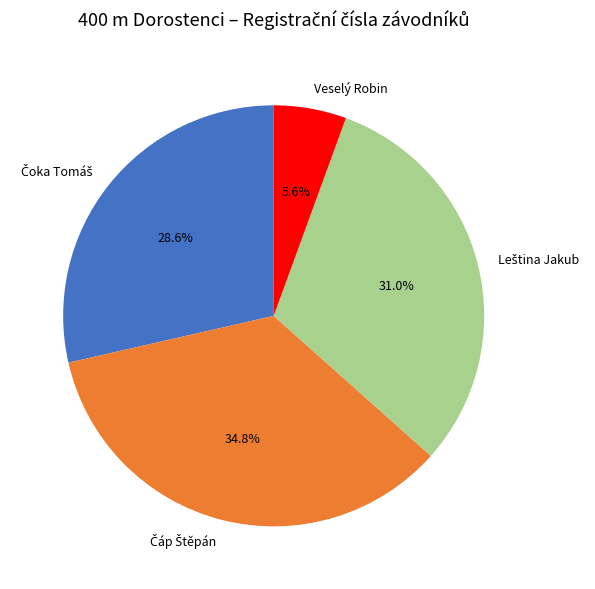

How many segments does this pie chart have?

4